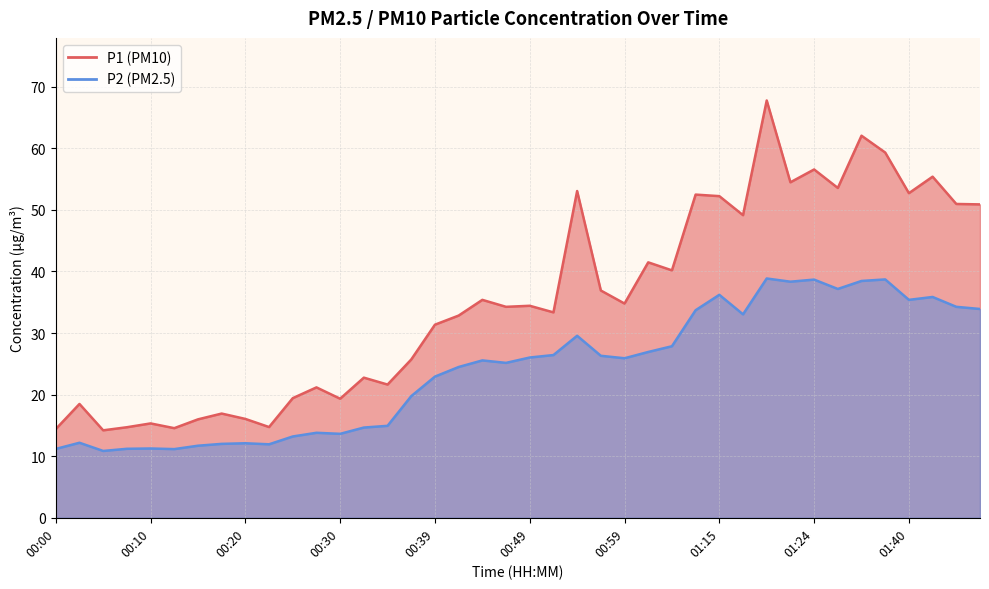

What is the label of the 13th point from the right?

01:12